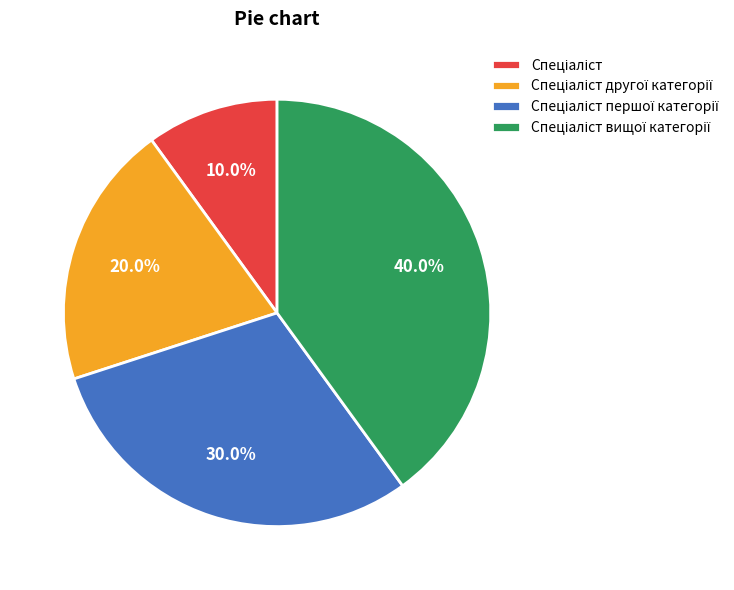

Is there any slice that represents more than half of the pie?

No